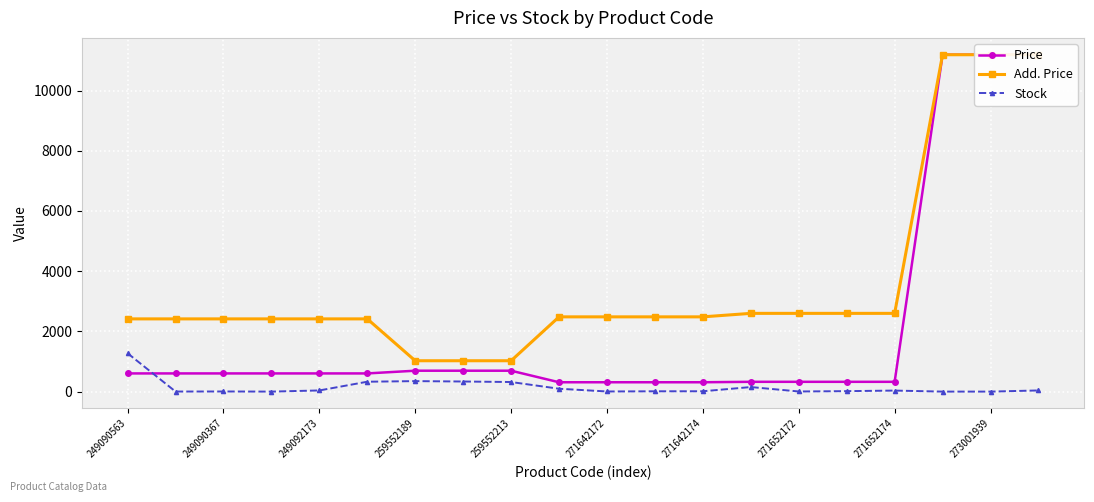

Which series has the widest spread of values?

Price